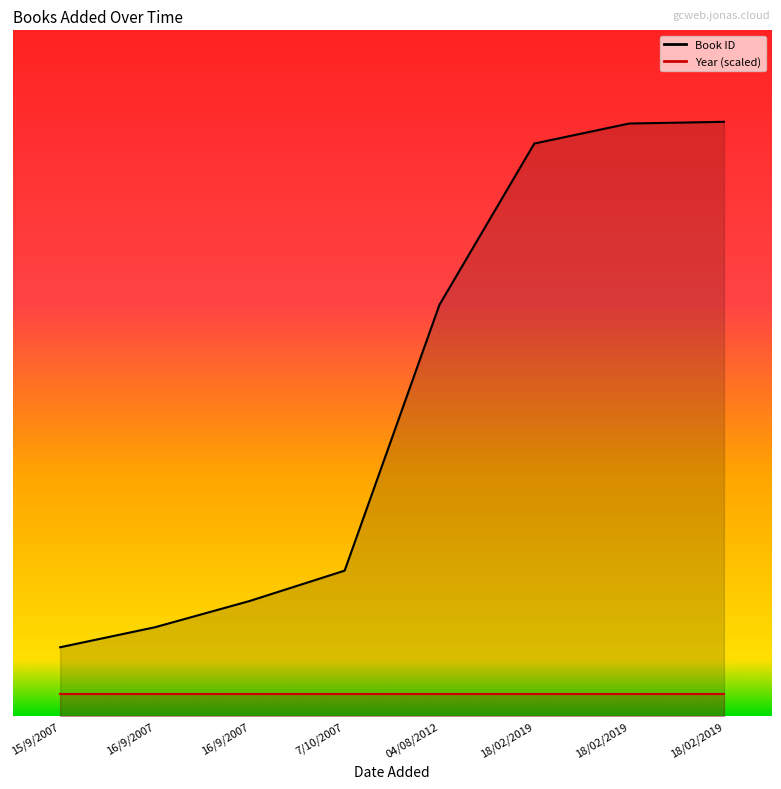

Reading left to right, list all the values displayed in this chart.

15/9/2007=121	16/9/2007=156	16/9/2007=202	7/10/2007=255	04/08/2012=720	18/02/2019=1002	18/02/2019=1037	18/02/2019=1040